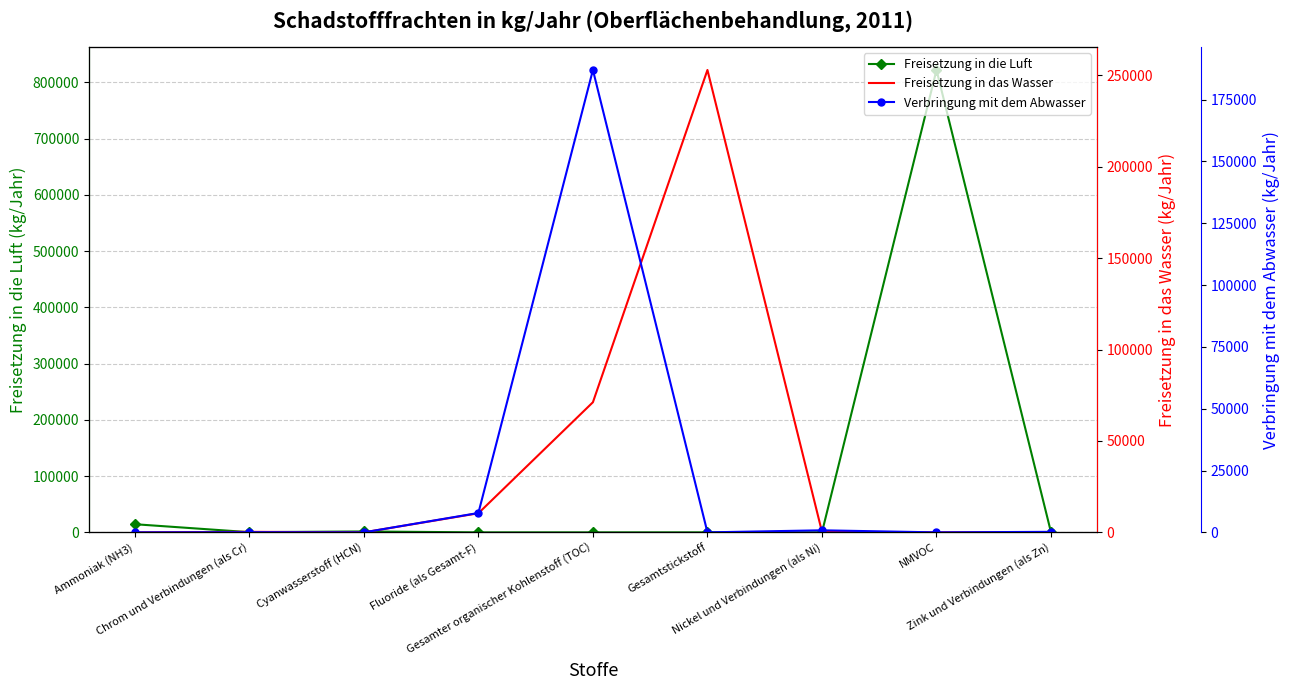

Which series has the largest range (max minus min)?

Freisetzung in die Luft